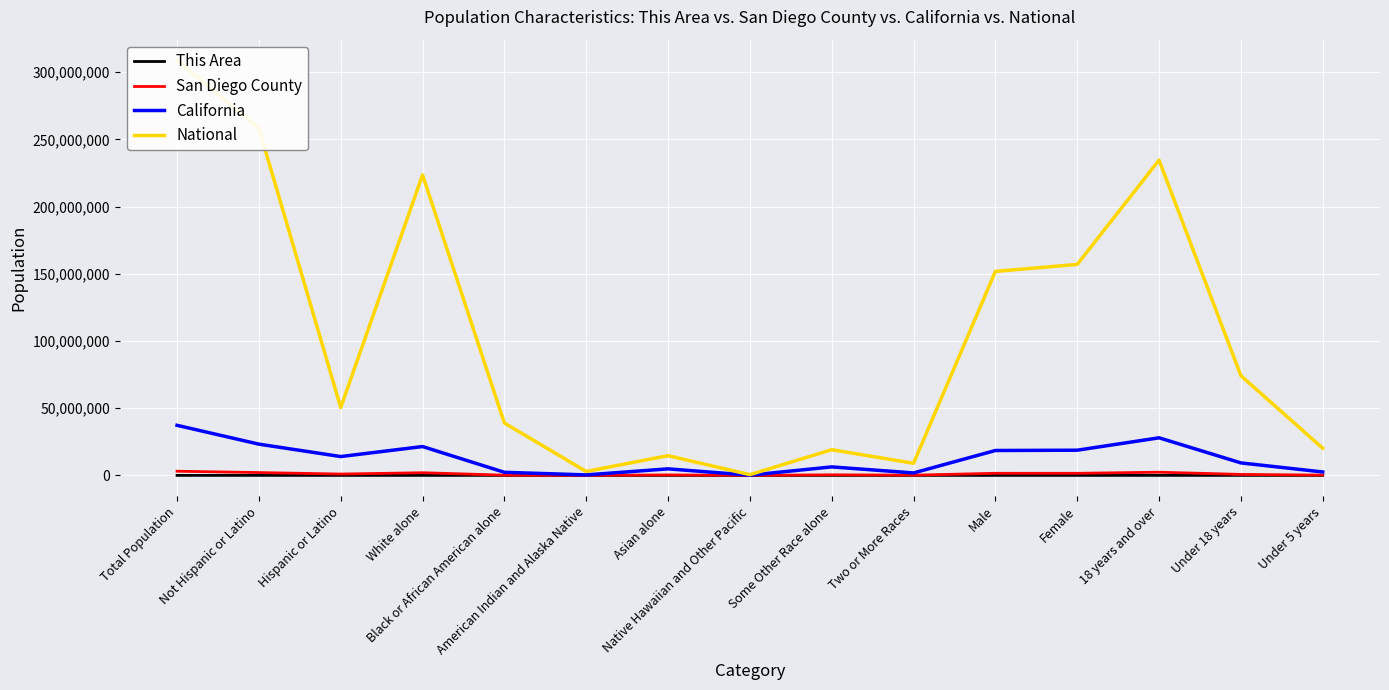

The value of National at Under 18 years is 18630218. True or false?

False